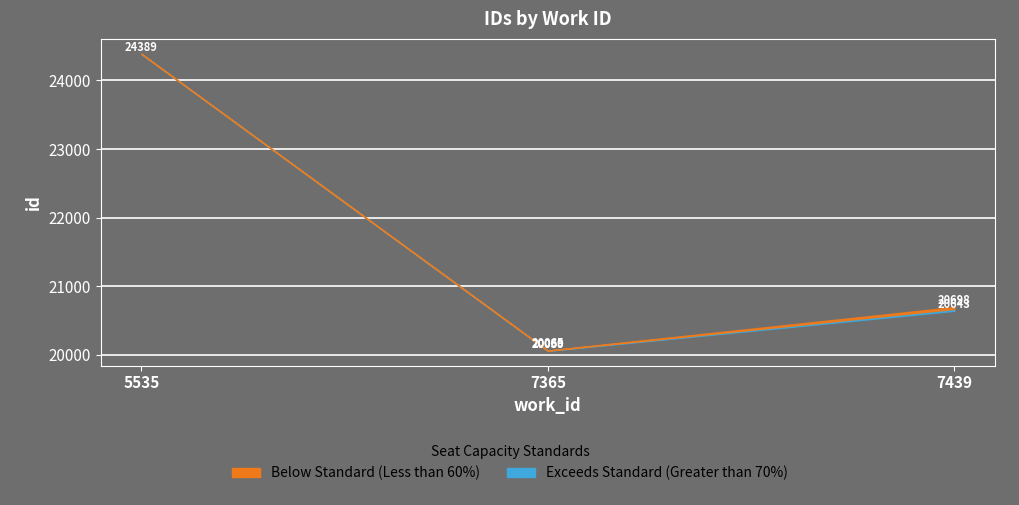

The value at 7439 is 33749. True or false?

False